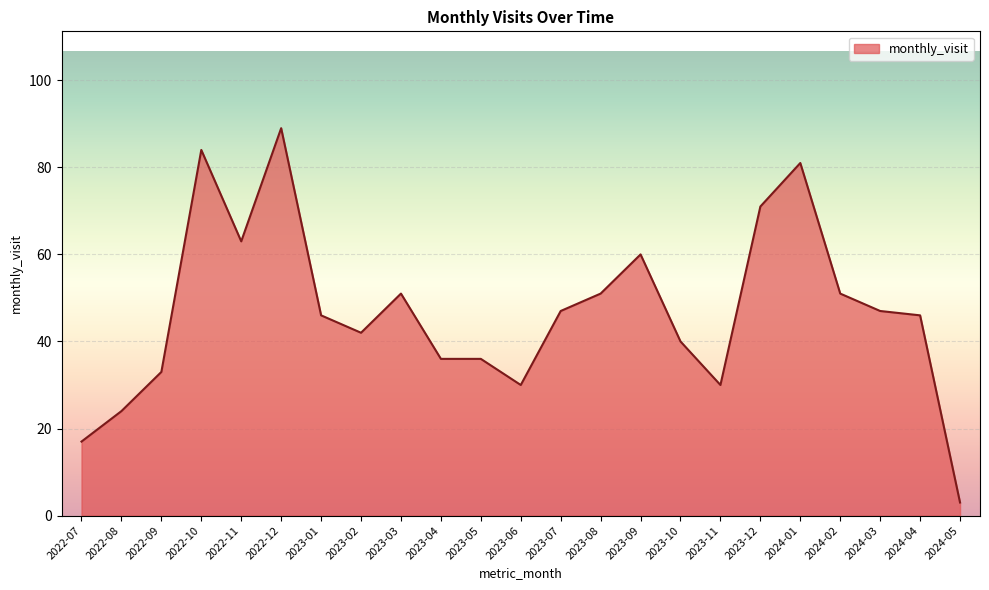

What position from the right is 2024-01?

5